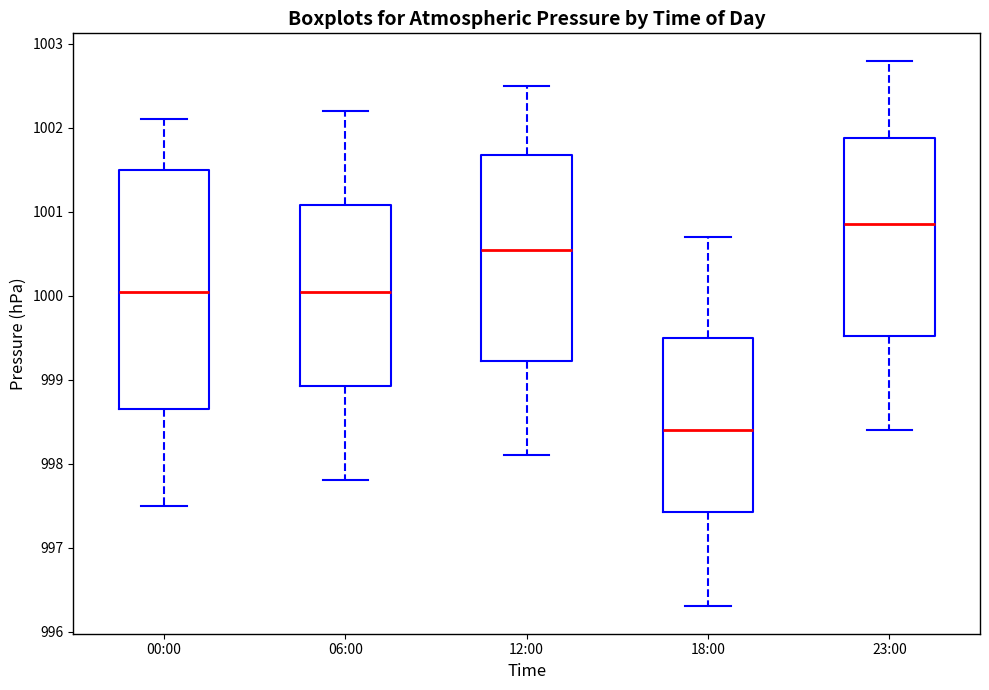

Reading left to right, read every box against the y-axis: the position of its median line, the range the box covers, and the ends of its whiskers. The values are not printed on the chart, so give them approximately, as read against the axis.

00:00: median 1000.1, box 998.7 to 1001.5, whiskers 997.5 to 1002.1
06:00: median 1000.1, box 998.9 to 1001.1, whiskers 997.8 to 1002.2
12:00: median 1000.6, box 999.2 to 1001.7, whiskers 998.1 to 1002.5
18:00: median 998.4, box 997.4 to 999.5, whiskers 996.3 to 1000.7
23:00: median 1000.9, box 999.5 to 1001.9, whiskers 998.4 to 1002.8